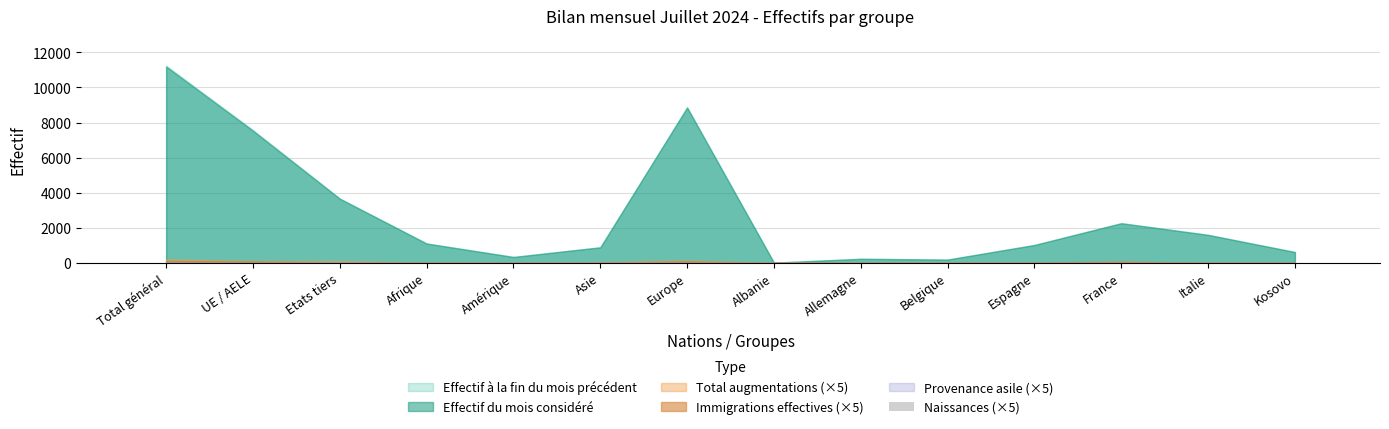

Is it true that the value at Amérique is 0?

True